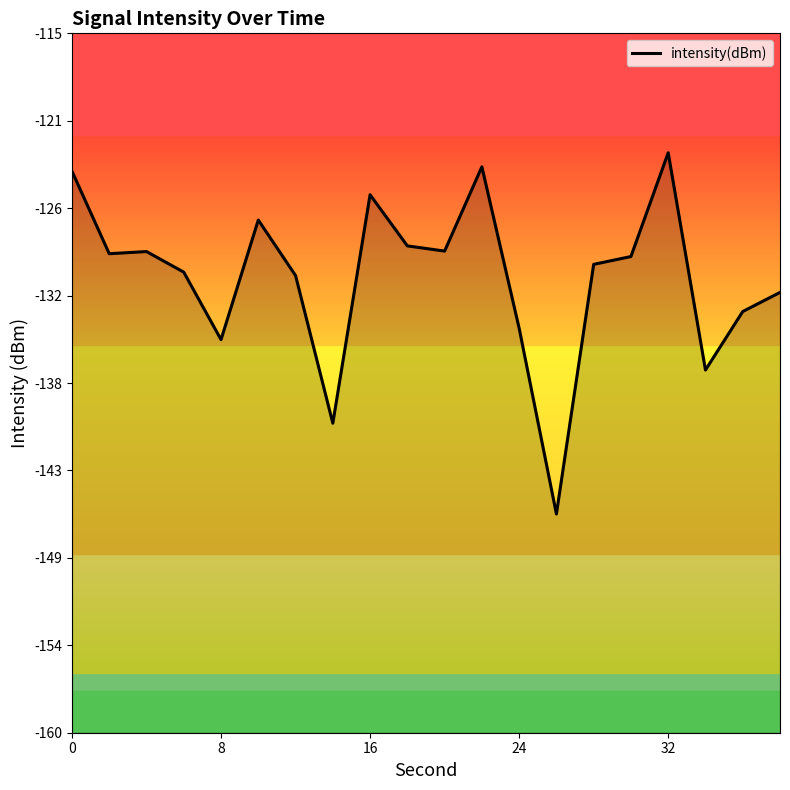

Reading left to right, what are all the values shown in this chart?

-123.9	-129.2	-129.0	-130.4	-134.7	-127.0	-130.6	-140.1	-125.4	-128.7	-129.0	-123.6	-134.0	-145.9	-129.9	-129.4	-122.7	-136.7	-132.9	-131.7